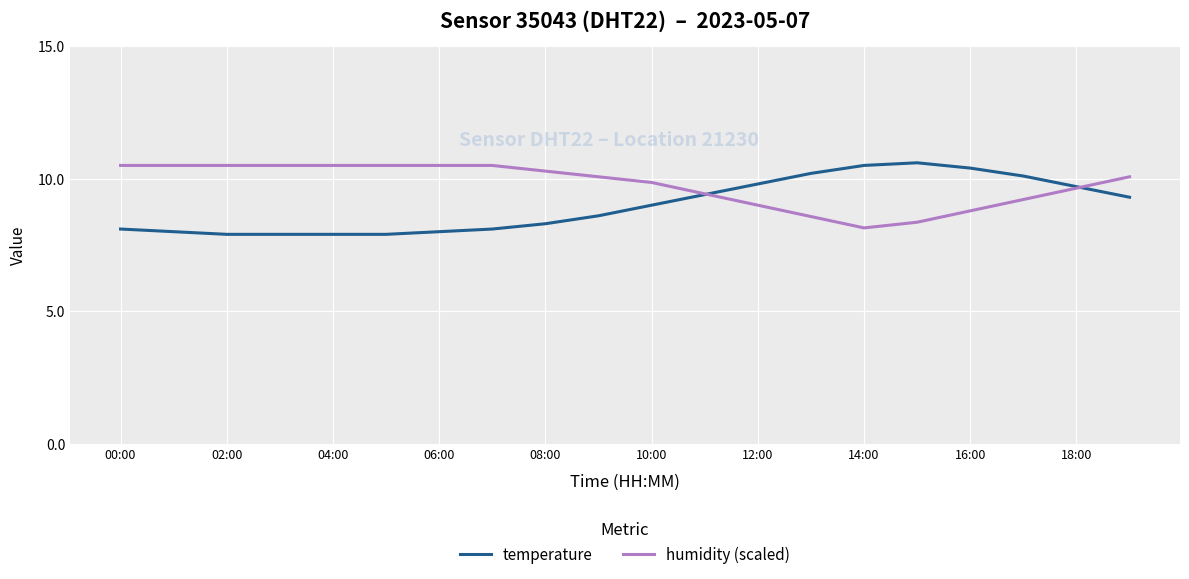

True or false: humidity (scaled) and temperature intersect in this chart.

True